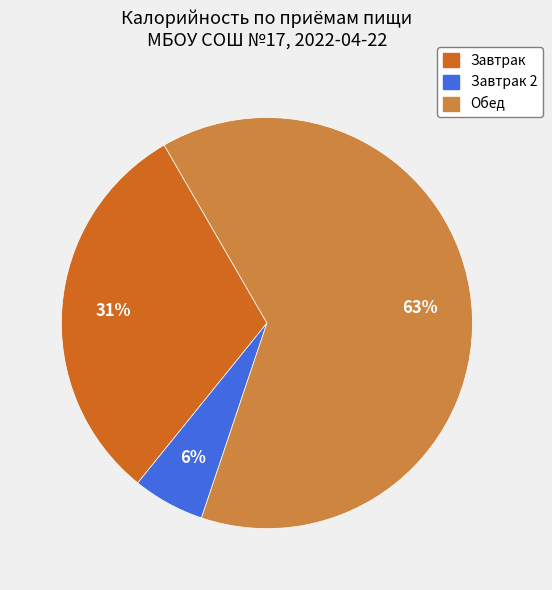

Is there a majority slice in this chart?

Yes